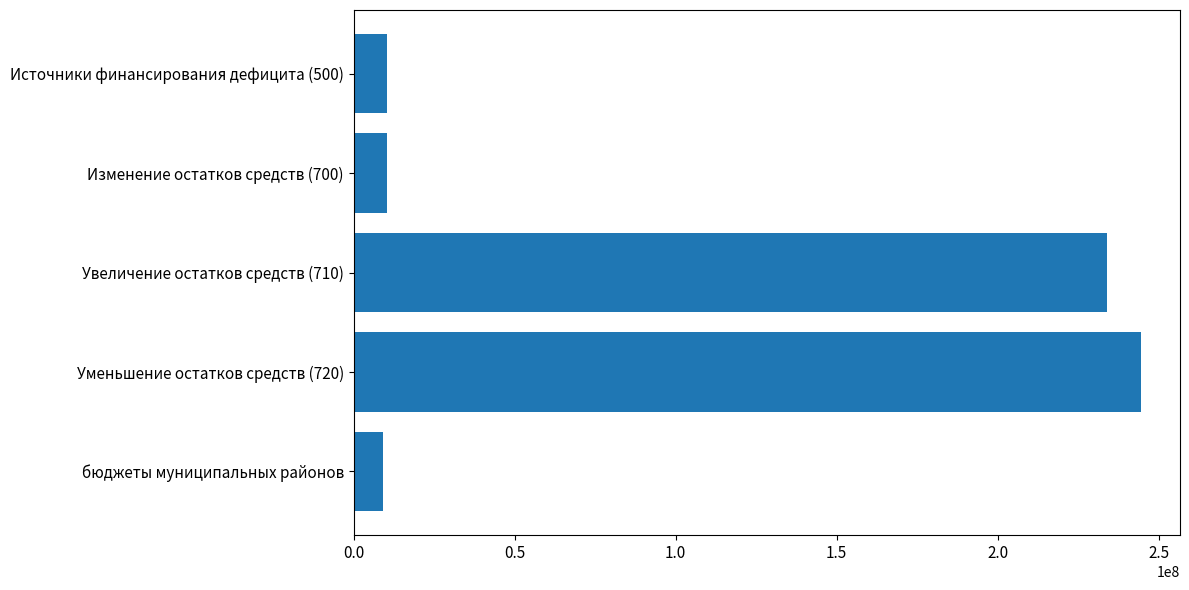

Reading top to bottom, what are all the values shown in this chart?

Источники финансирования дефицита (500)=10446988.2	Изменение остатков средств (700)=10446988.2	Увеличение остатков средств (710)=233971473.0	Уменьшение остатков средств (720)=244418461.2	бюджеты муниципальных районов=9041291.1